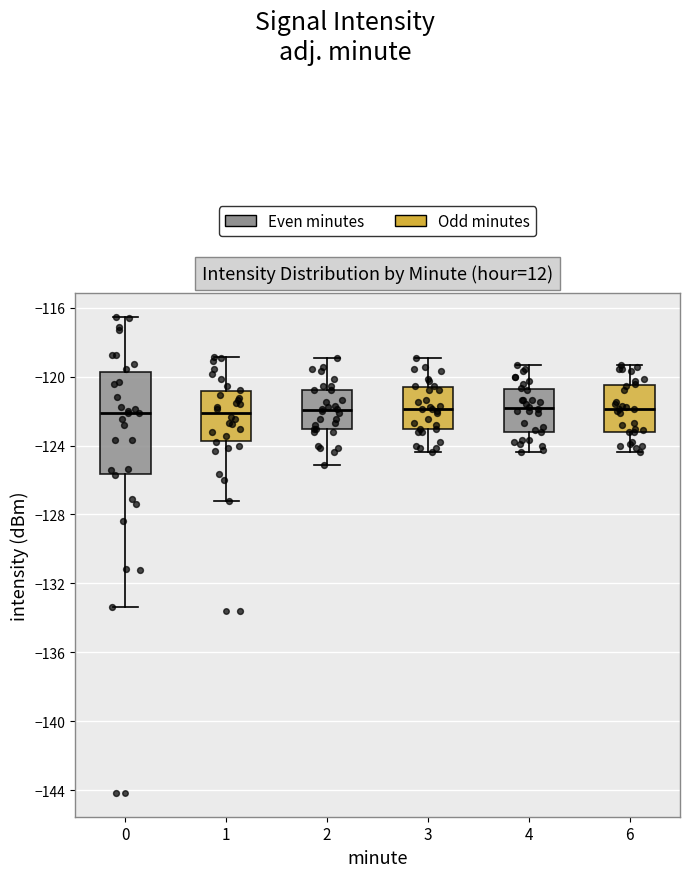

Reading left to right, read every box against the y-axis: the position of its median line, the range the box covers, and the ends of its whiskers. The values are not printed on the chart, so give them approximately, as read against the axis.

0: median -122.0, box -125.5 to -119.5, whiskers -133.5 to -116.5
1: median -122.0, box -123.5 to -121.0, whiskers -127.0 to -119.0
2: median -122.0, box -123.0 to -121.0, whiskers -125.0 to -119.0
3: median -122.0, box -123.0 to -120.5, whiskers -124.5 to -119.0
4: median -122.0, box -123.0 to -120.5, whiskers -124.5 to -119.5
6: median -122.0, box -123.0 to -120.5, whiskers -124.5 to -119.5